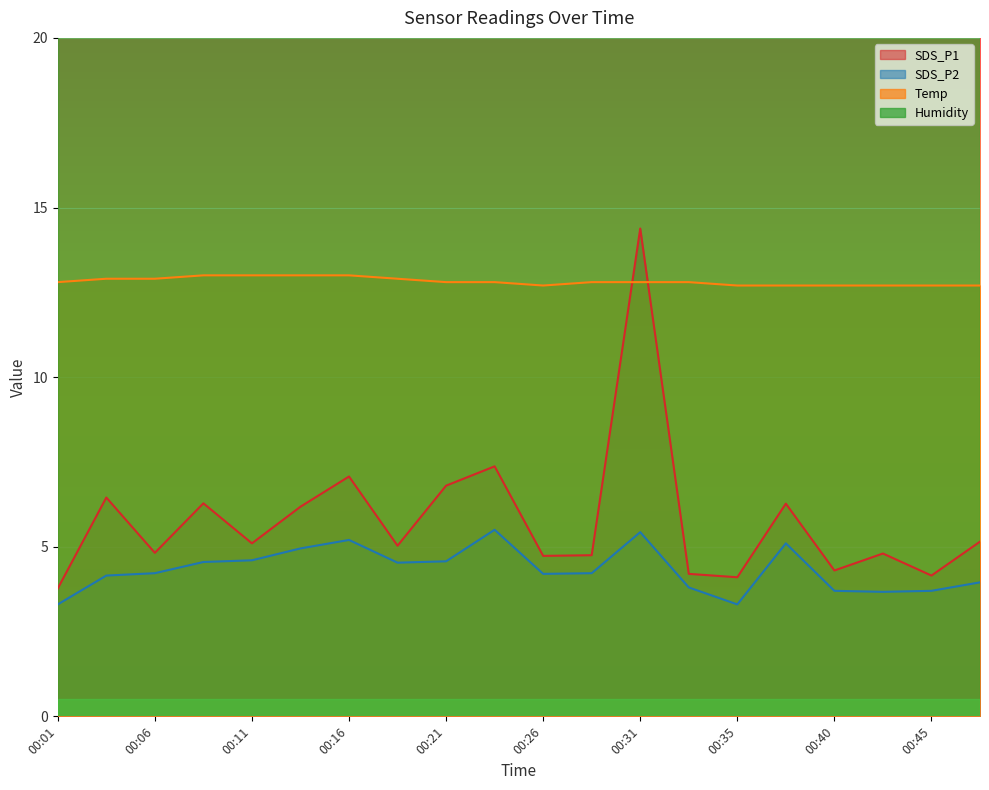

What is the value of the SDS_P1 point at the 11th from the left?

4.7